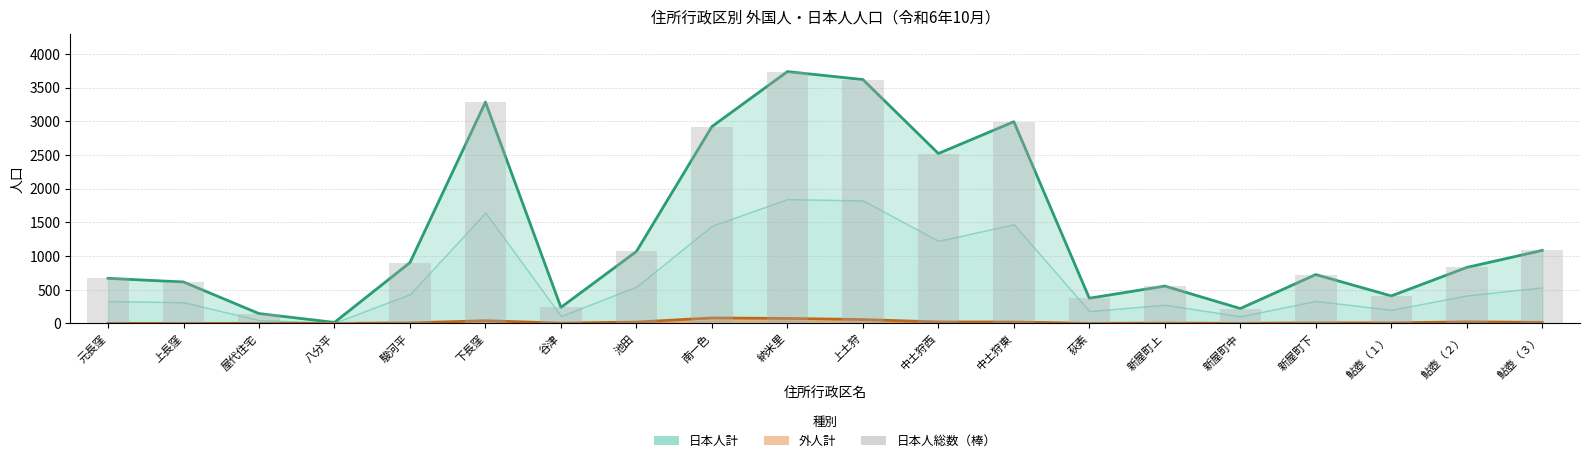

Reading left to right, extract all data points from this chart.

日本人計: 669	615	146	15	903	3285	238	1068	2922	3738	3620	2522	2994	374	554	221	725	408	831	1084
外人計: 1	0	1	0	8	40	5	20	81	74	57	22	21	1	5	1	8	8	23	16